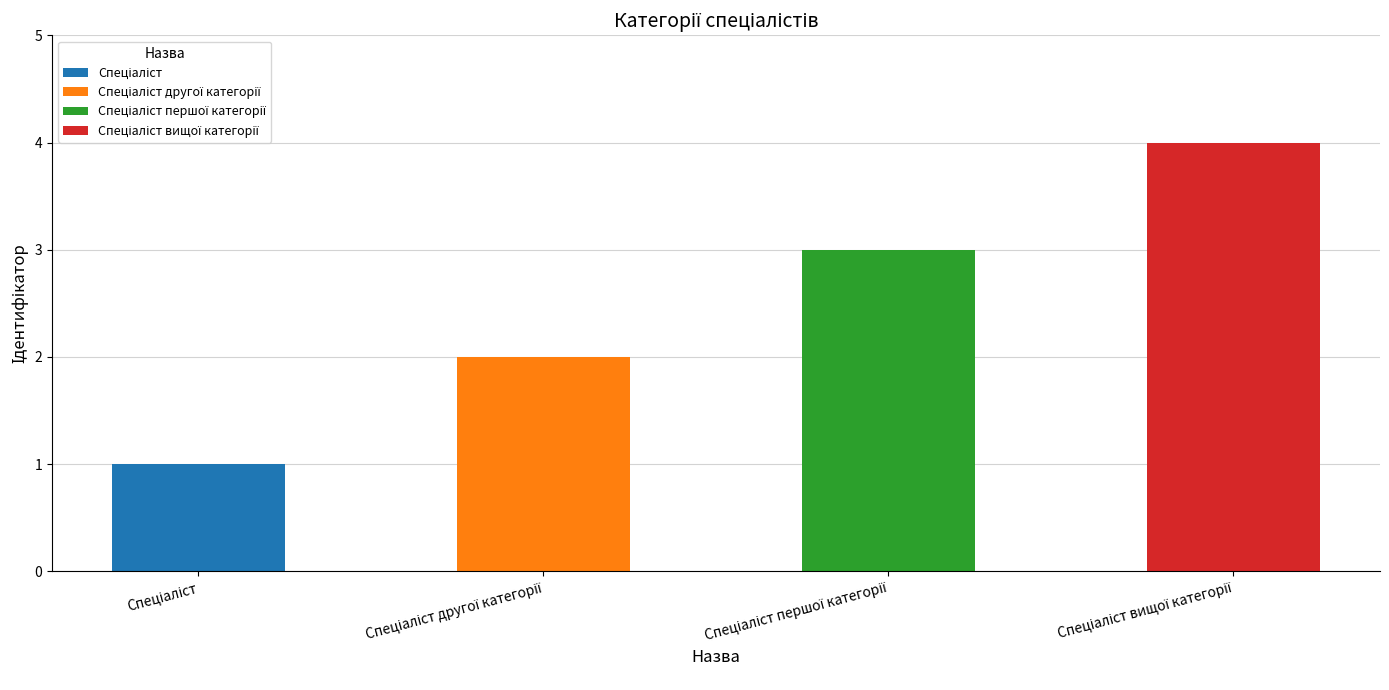

What is the difference between the values at Спеціаліст and Спеціаліст першої категорії?

2